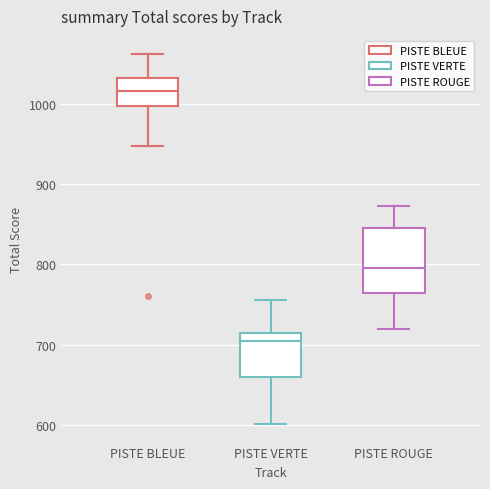

Which box is the tallest, from its lower edge to its upper edge?

PISTE ROUGE